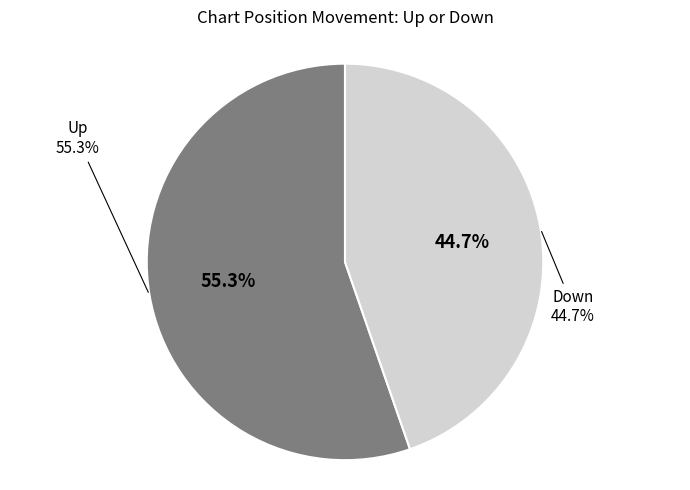

Which has a higher value, up or down?

up